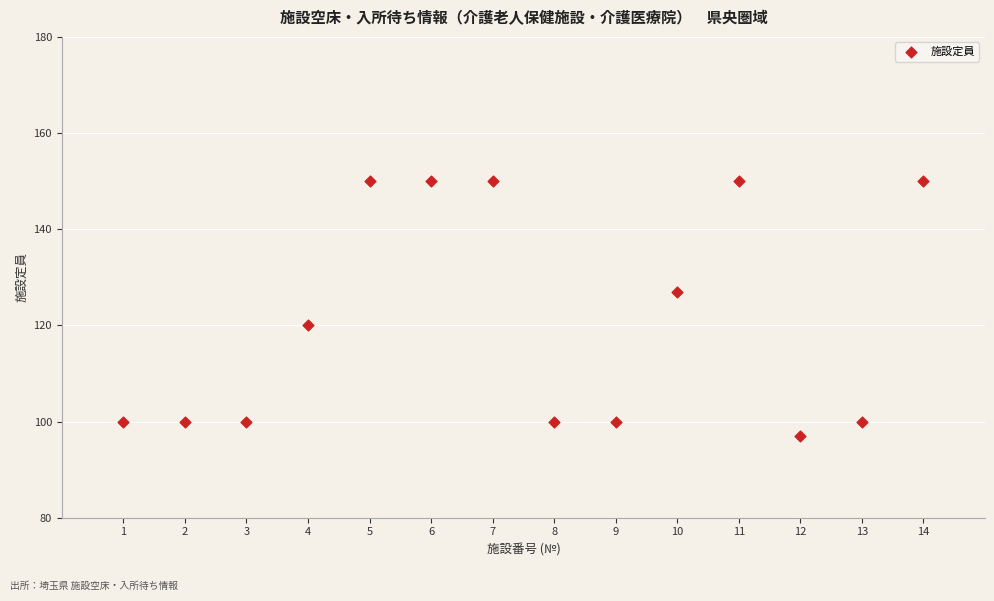

What is the range of Y values (max minus min)?

53